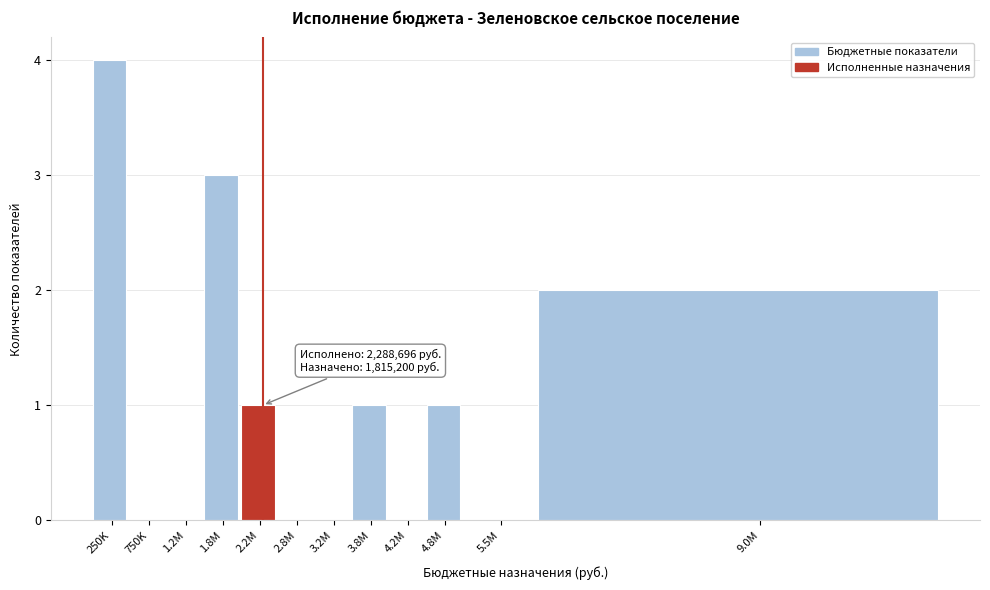

Reading right to left, extract all data points from this chart.

9.0M=2	5.5M=0	4.8M=1	4.2M=0	3.8M=1	3.2M=0	2.8M=0	2.2M=1	1.8M=3	1.2M=0	750K=0	250K=4